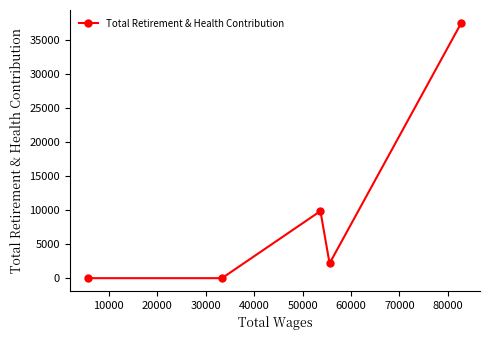

What is the difference between the maximum and second lowest values?

37488